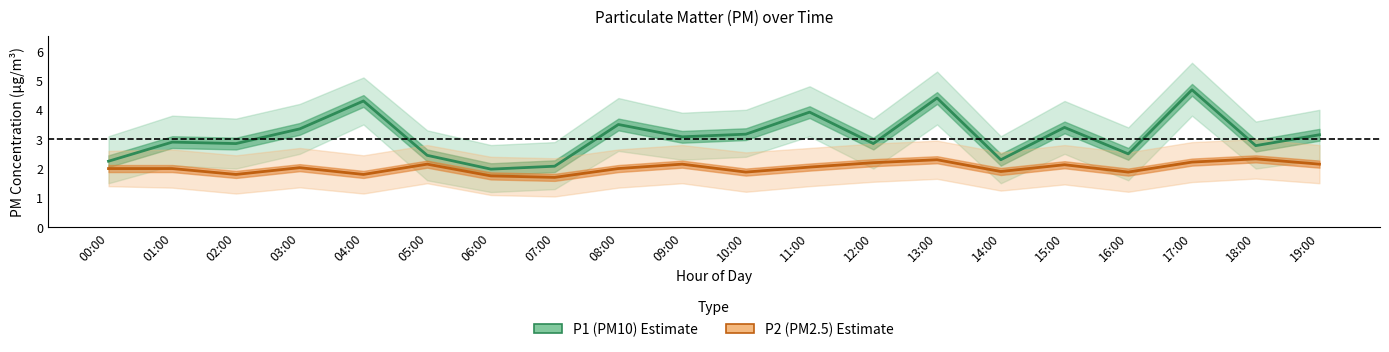

What are all the series names shown in the legend?

P1 (PM10), P2 (PM2.5)